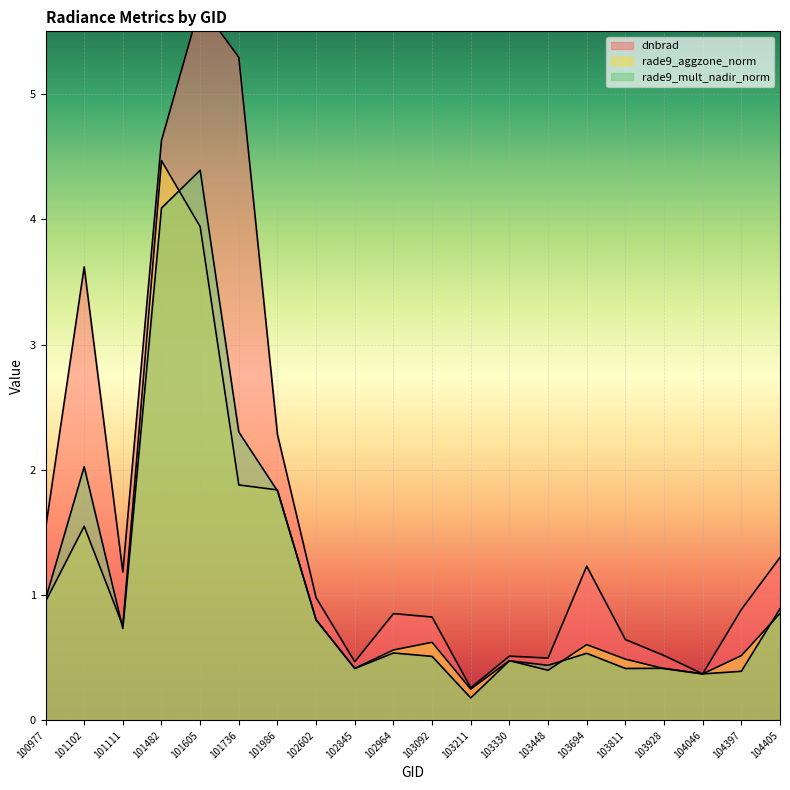

What is the difference between the highest and lowest values at 103694?

0.7